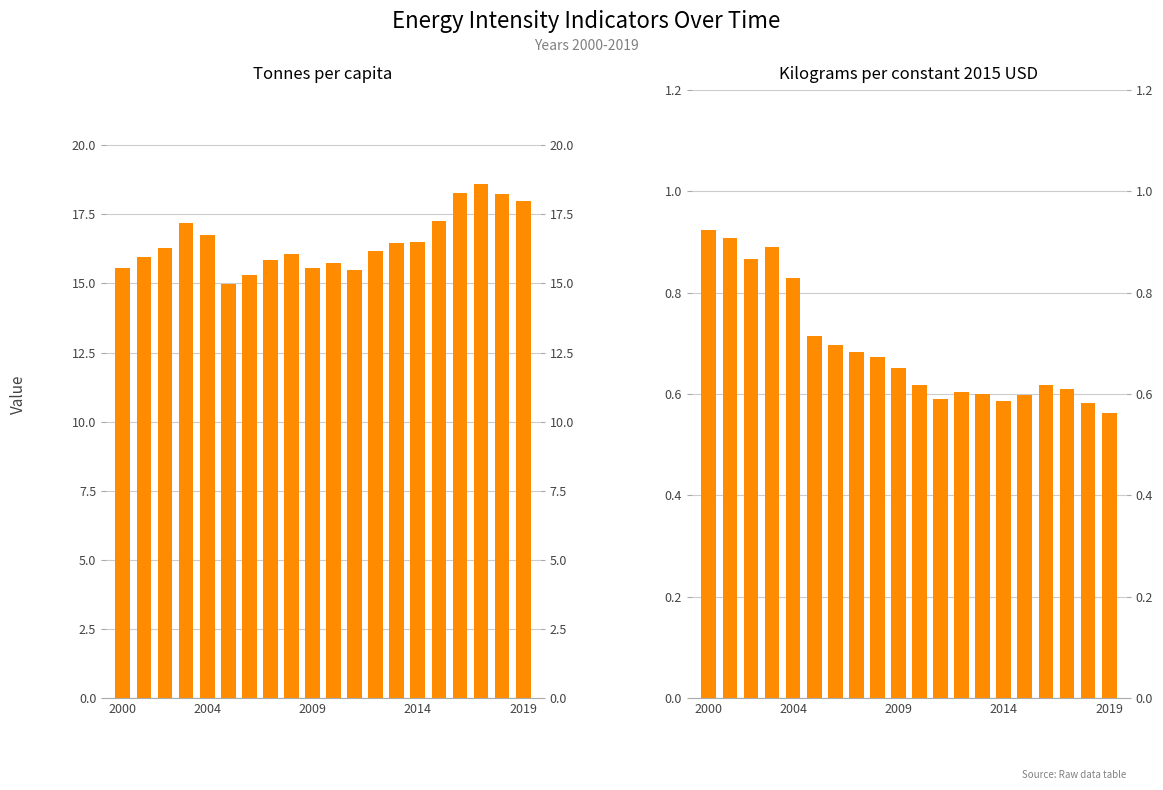

What is the sum of the Tonnes per capita values at 11 and 7?

31.3